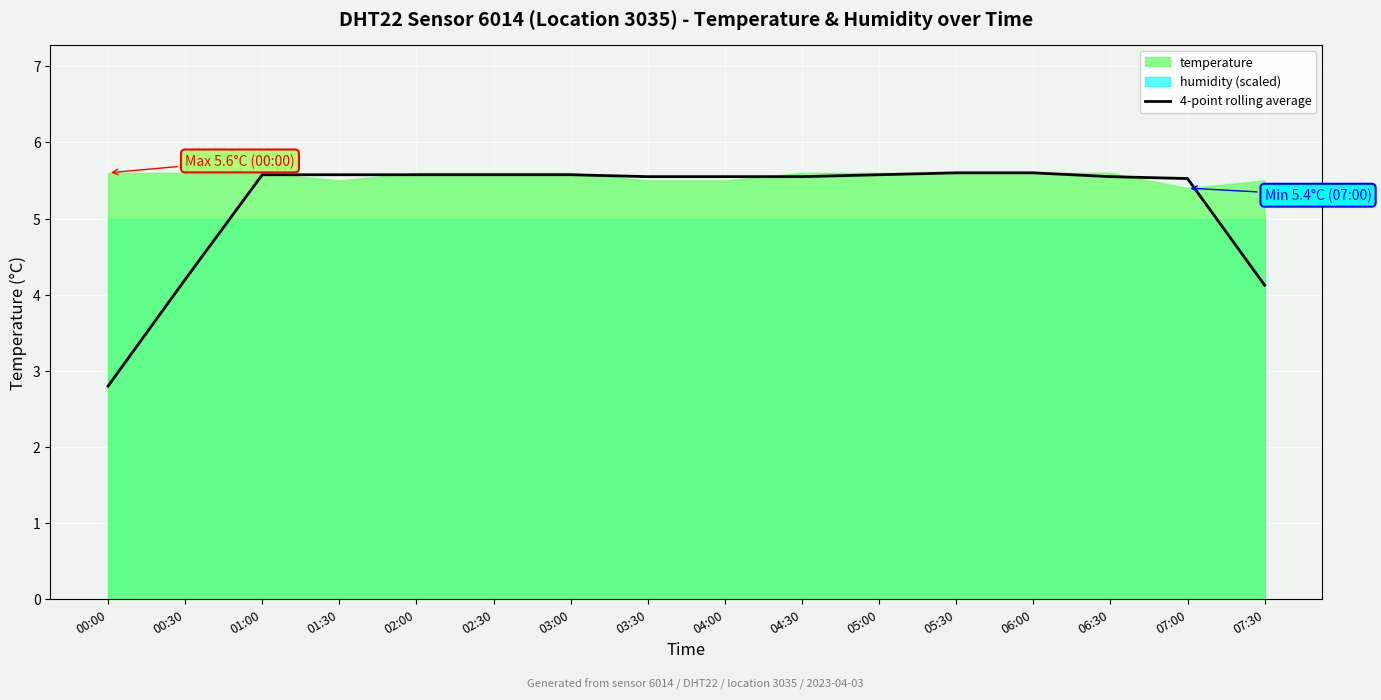

Which label corresponds to the largest value in the chart?

05:30